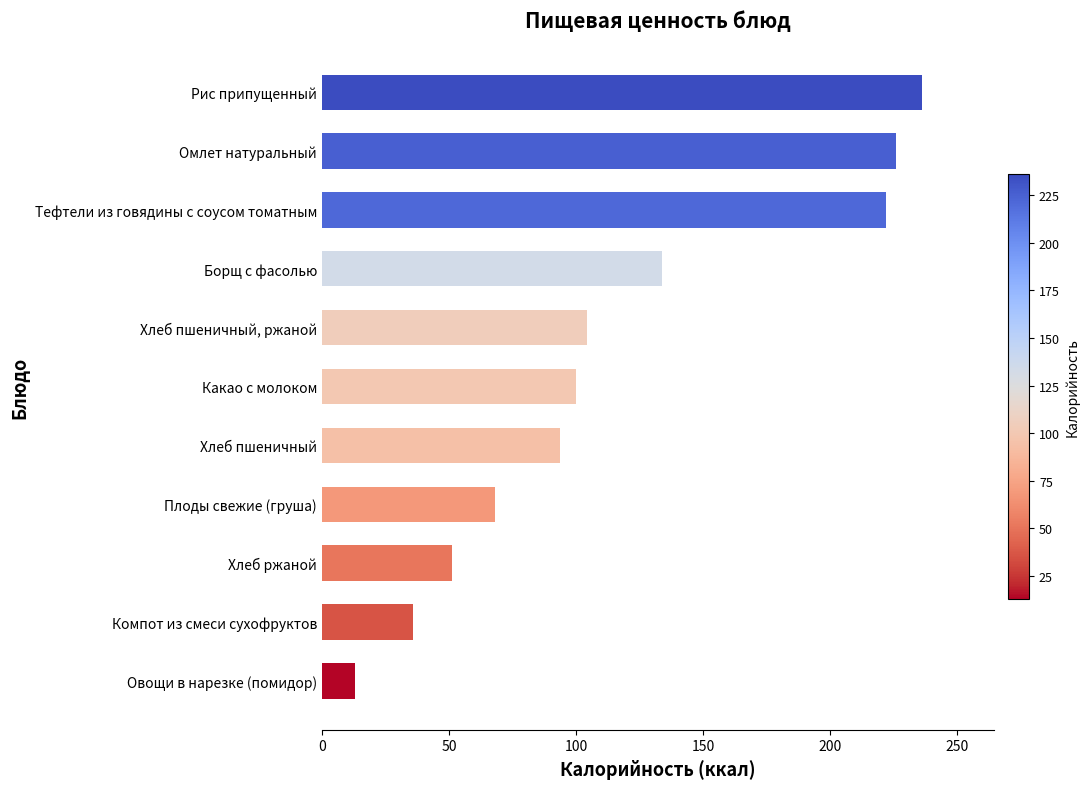

Does the chart contain any negative values?

No